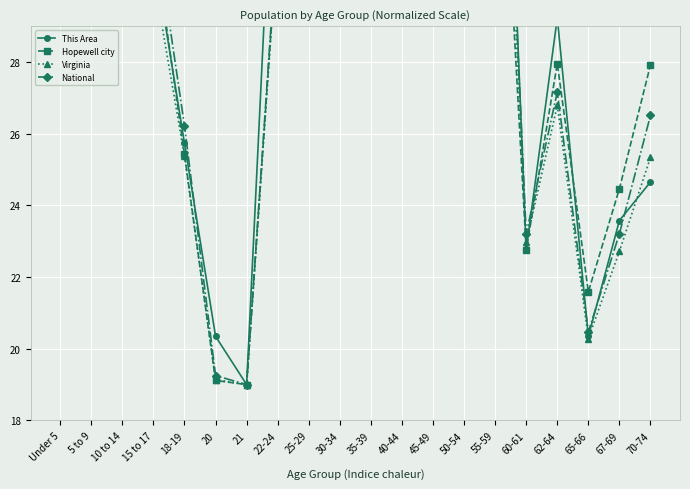

Reading left to right, transcribe all the data shown in this chart.

This Area: 47.0	42.2	36.5	31.1	25.7	20.3	19.0	37.0	46.5	45.9	39.7	38.1	46.7	43.8	44.3	22.8	29.2	20.3	23.6	24.7
Hopewell city: 47.0	43.4	41.6	31.6	25.4	19.1	19.0	31.6	46.6	40.6	39.7	40.8	43.8	42.1	38.5	22.8	28.0	21.6	24.5	27.9
Virginia: 40.8	41.0	40.9	30.4	25.4	19.1	19.0	31.4	43.9	41.7	42.5	44.1	47.0	45.4	41.0	23.0	26.8	20.3	22.7	25.3
National: 43.2	43.4	43.9	32.1	26.2	19.3	19.0	31.8	44.5	42.8	43.1	44.2	47.0	46.4	42.4	23.2	27.2	20.5	23.2	26.5